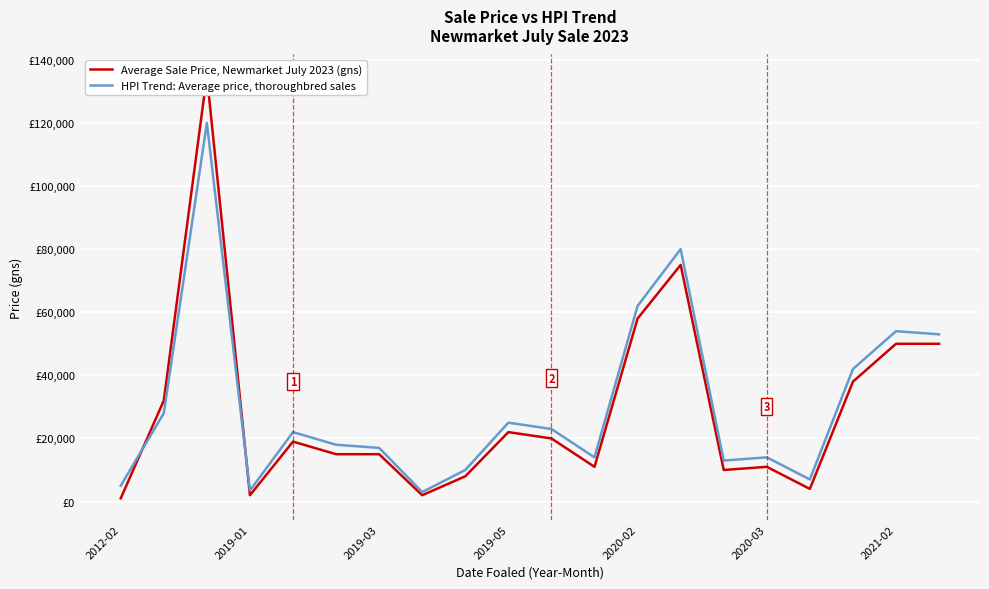

Reading left to right, list all the values displayed in this chart.

Average Sale Price, Newmarket July 2023 (gns): 1000	32000	135000	2000	19000	15000	15000	2000	8000	22000	20000	11000	58000	75000	10000	11000	4000	38000	50000	50000
HPI Trend: Average price, thoroughbred sales: 5000	28000	120000	3500	22000	18000	17000	3000	10000	25000	23000	14000	62000	80000	13000	14000	7000	42000	54000	53000